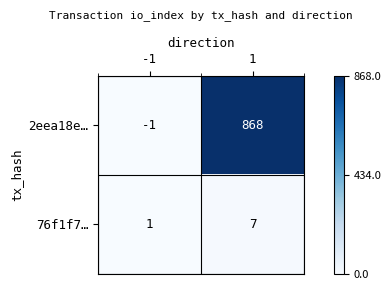

At how many categories does at least one series exceed 116?

1